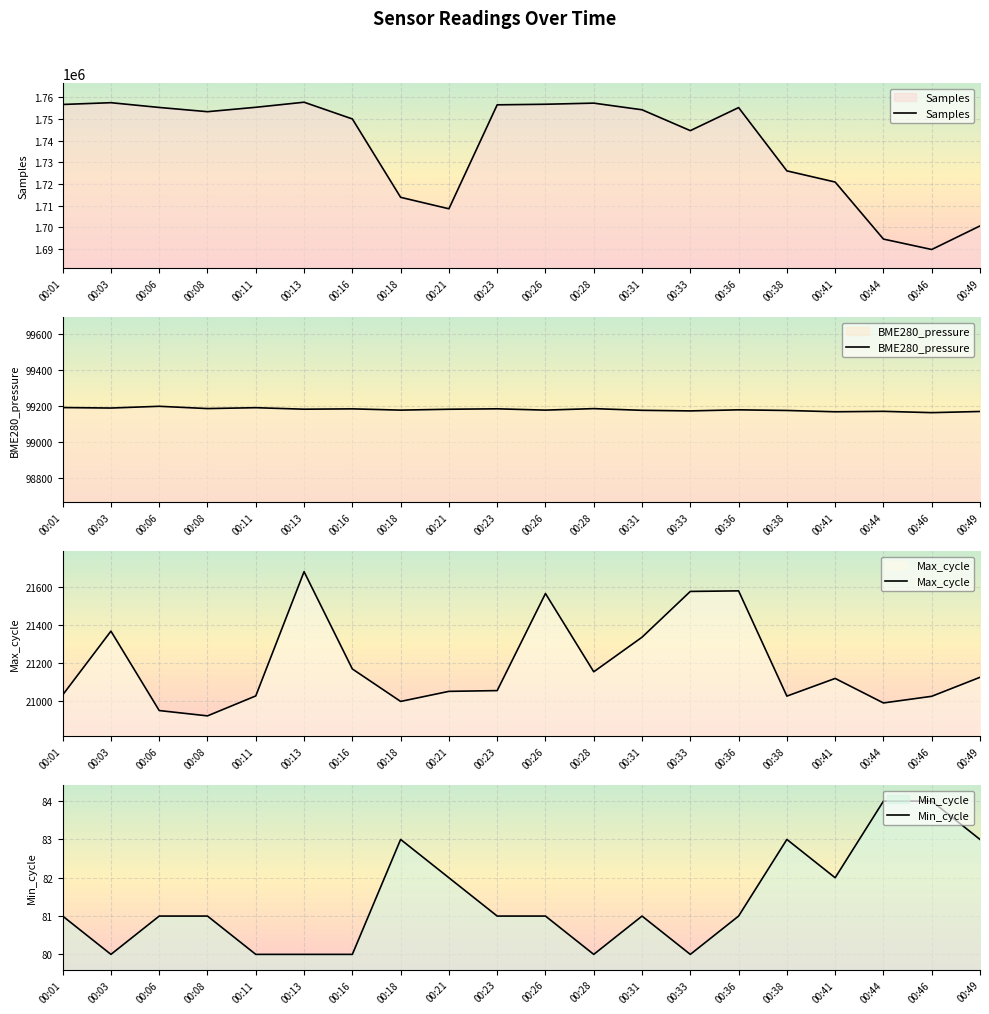

What is the greatest value displayed?

1757693.0